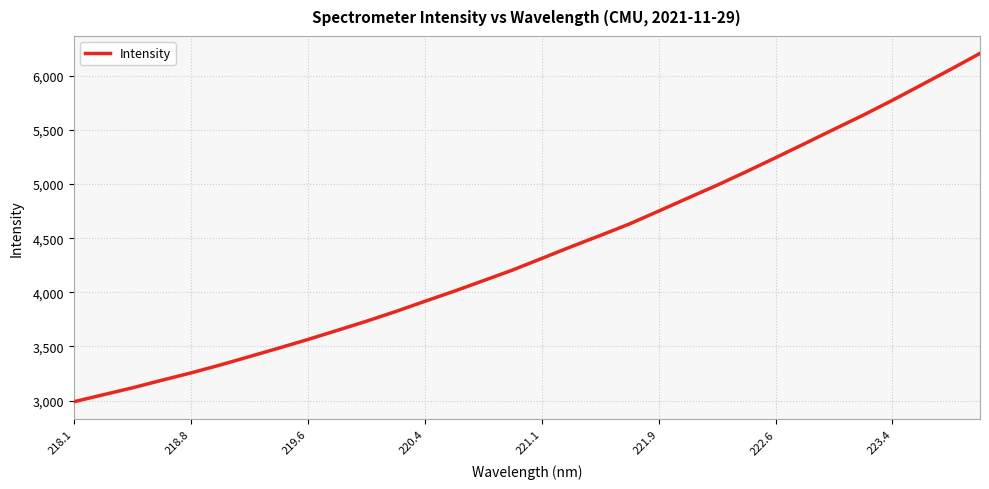

What is the smallest value displayed?

2988.9